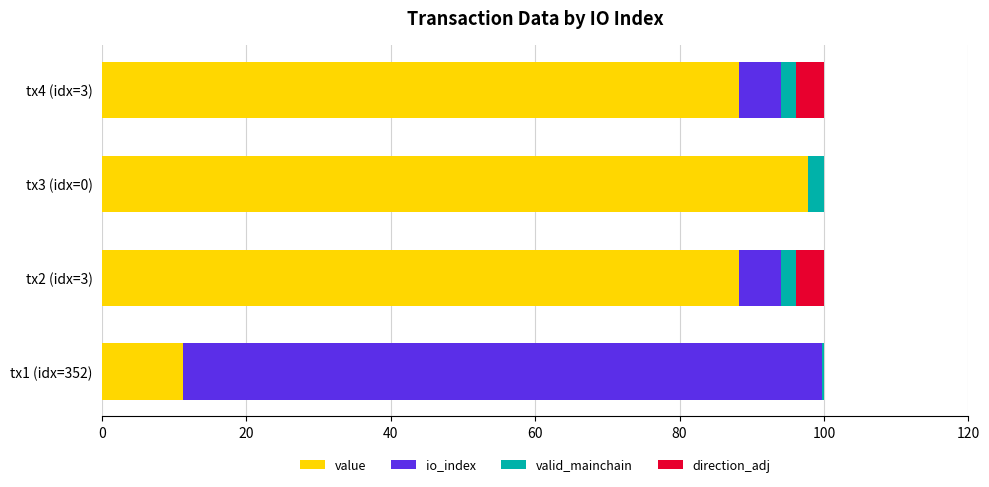

What is the highest value of the value series?

97.8